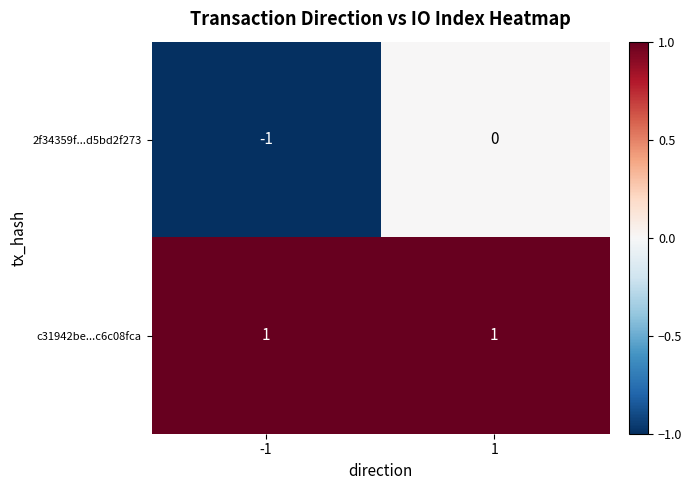

True or false: 2f34359f...d5bd2f273 has a value of -1 at -1.

True